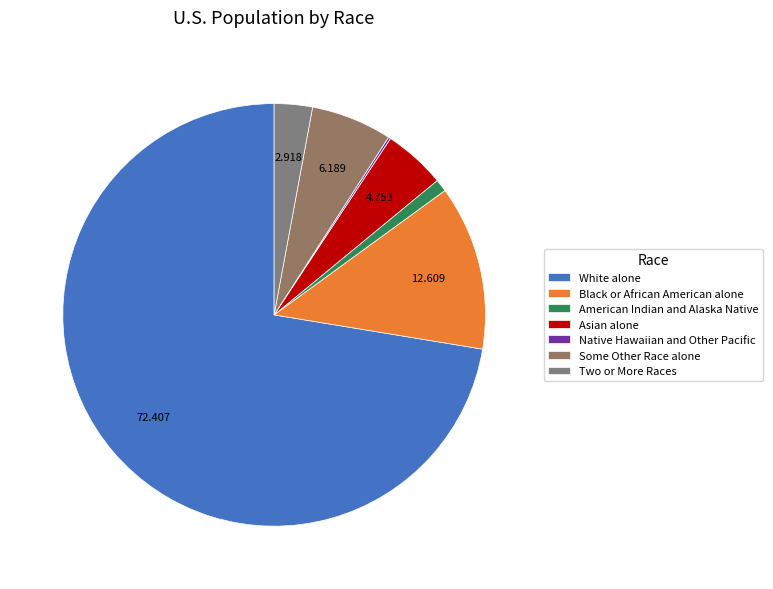

What percentage is the Some Other Race alone slice, to the nearest percent?

6%